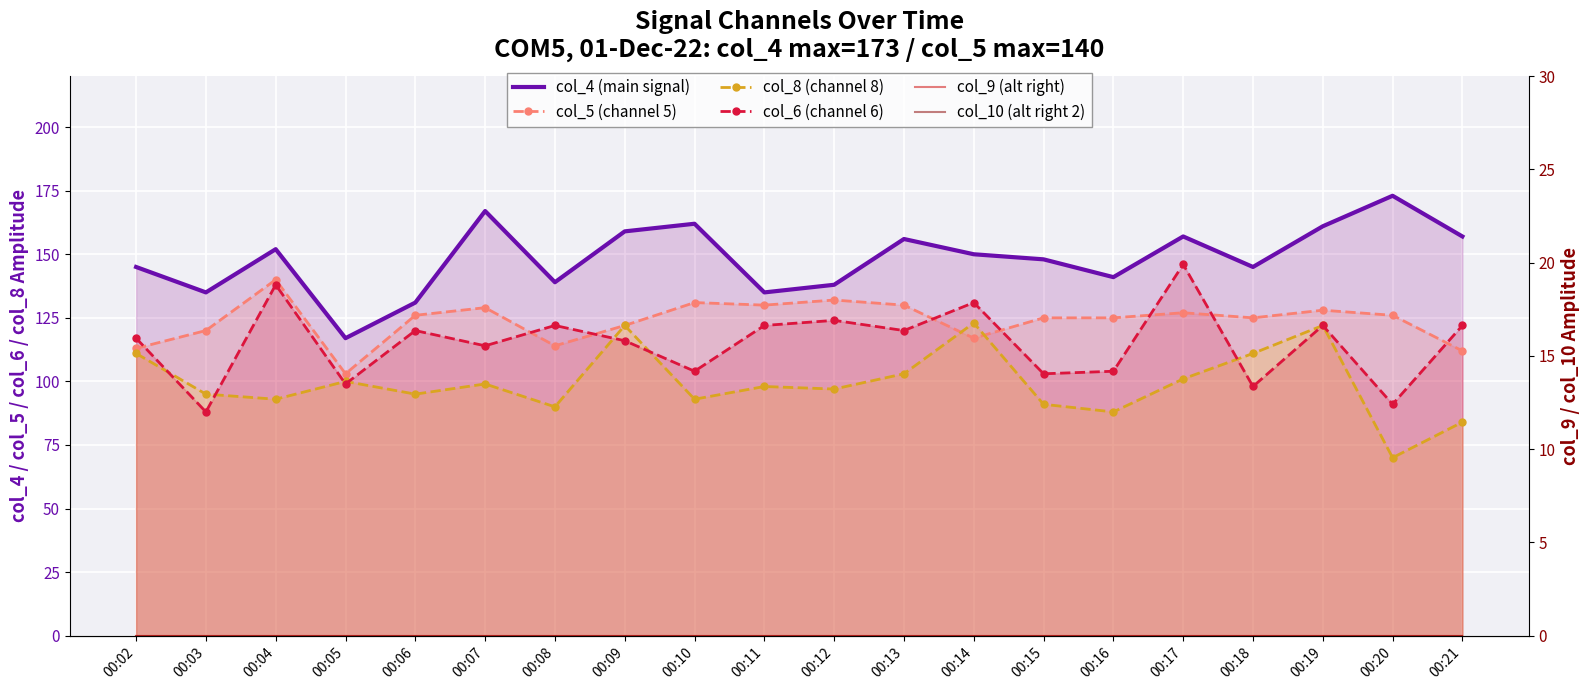

List the series in order of their peak value, lowest first.

col_9 (alt right), col_10 (alt right 2), col_8 (channel 8), col_5 (channel 5), col_6 (channel 6), col_4 (main signal)